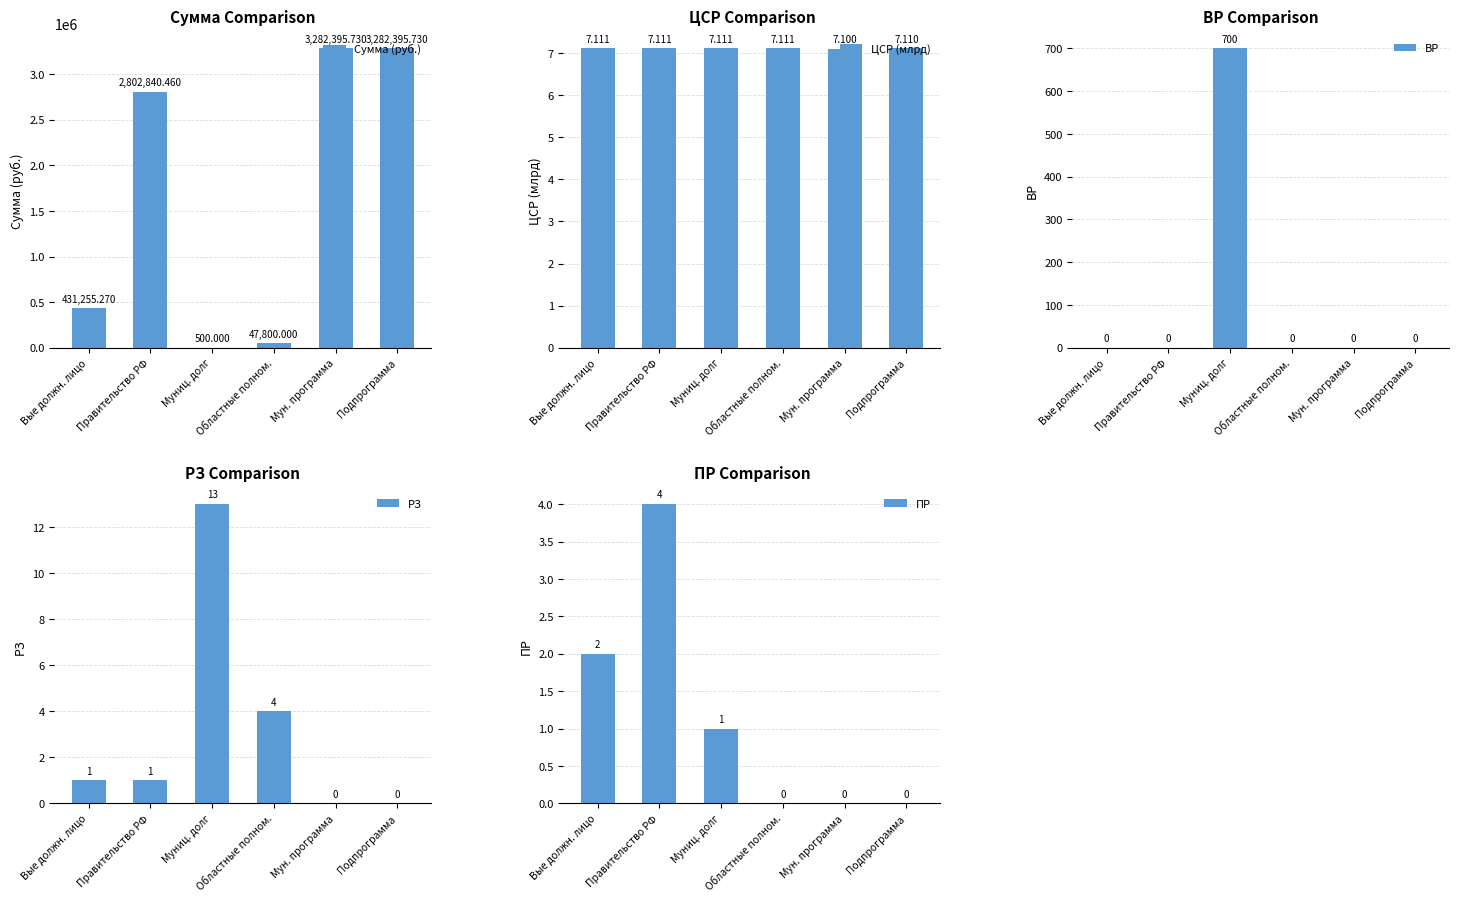

Which series has the largest total across all categories?

Сумма (руб.)